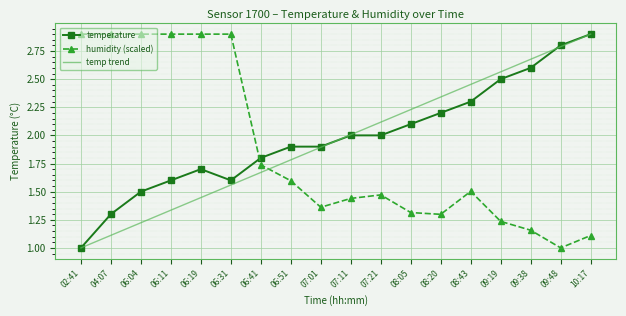

Is the value of humidity at 06:19 greater than the value of temperature at 07:21?

Yes